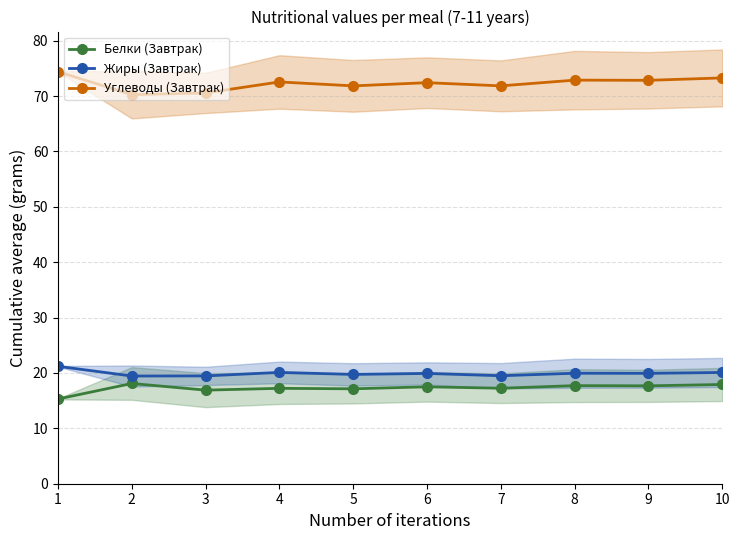

Which series has the largest total across all categories?

Углеводы (Завтрак)